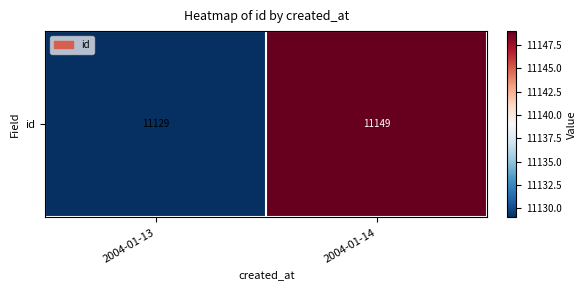

List the labels in order of value, smallest first.

2004-01-13, 2004-01-14